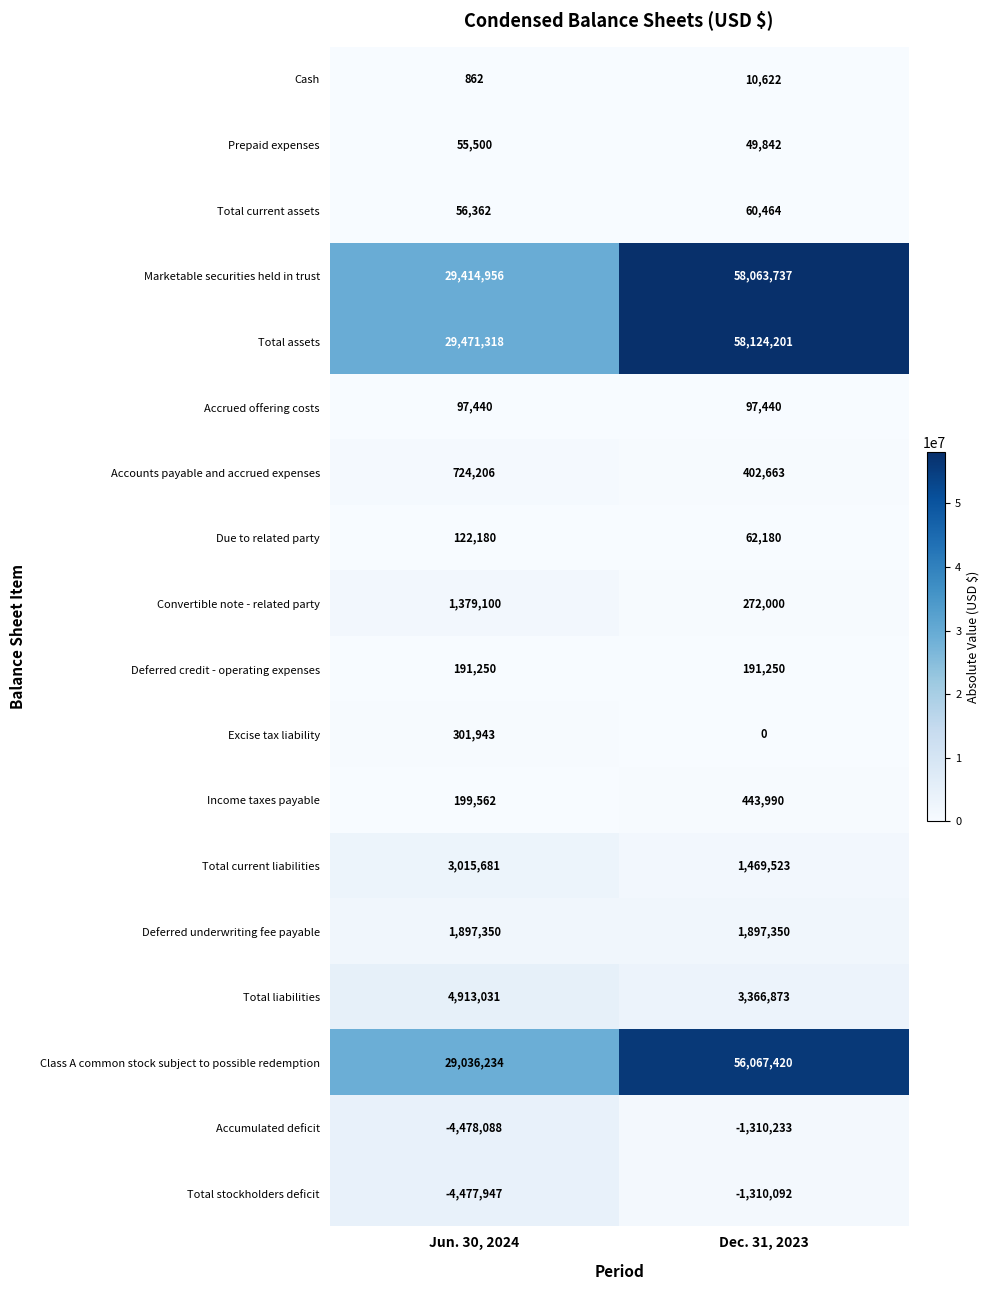

Which series has the largest total across all categories?

Total assets